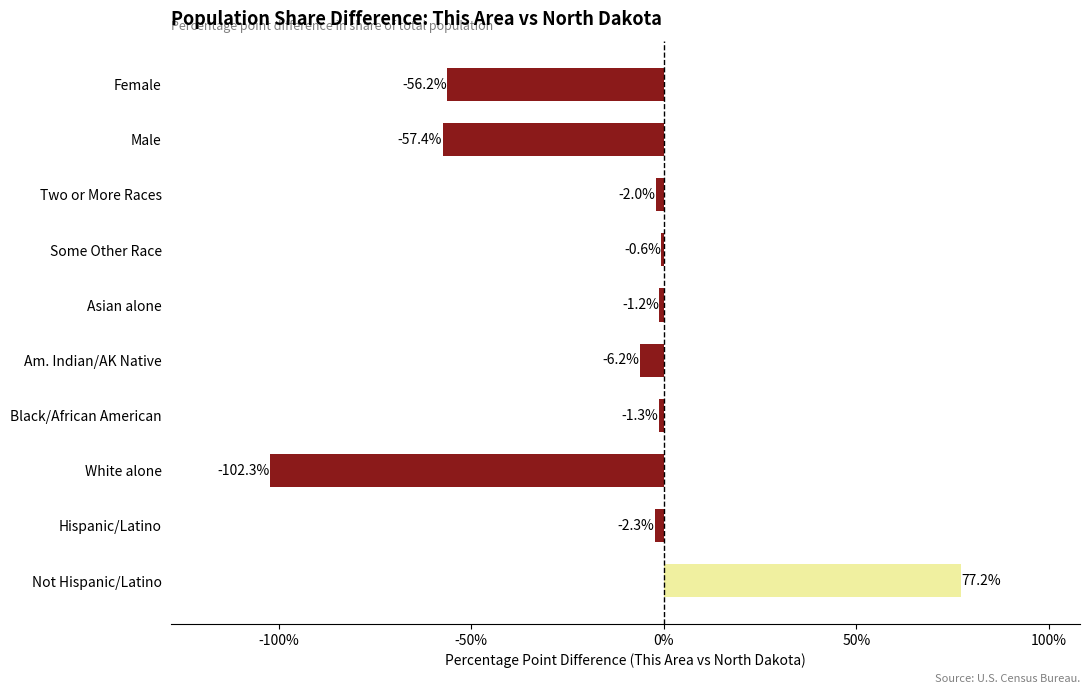

Are the bars horizontal?

Yes